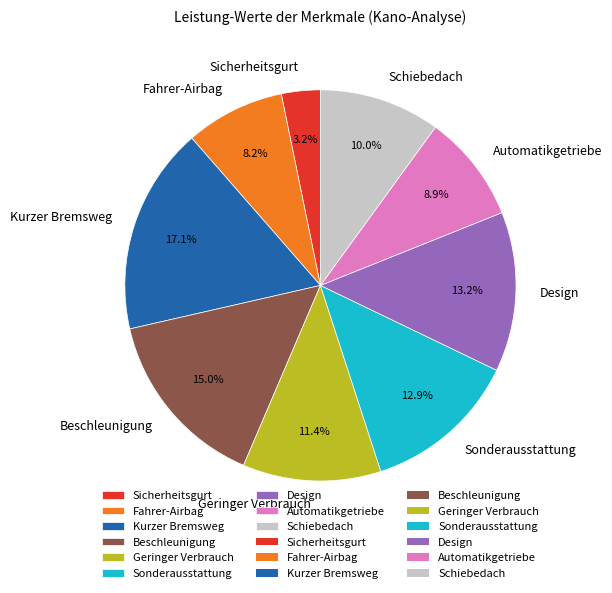

Which slice is the largest?

Kurzer Bremsweg